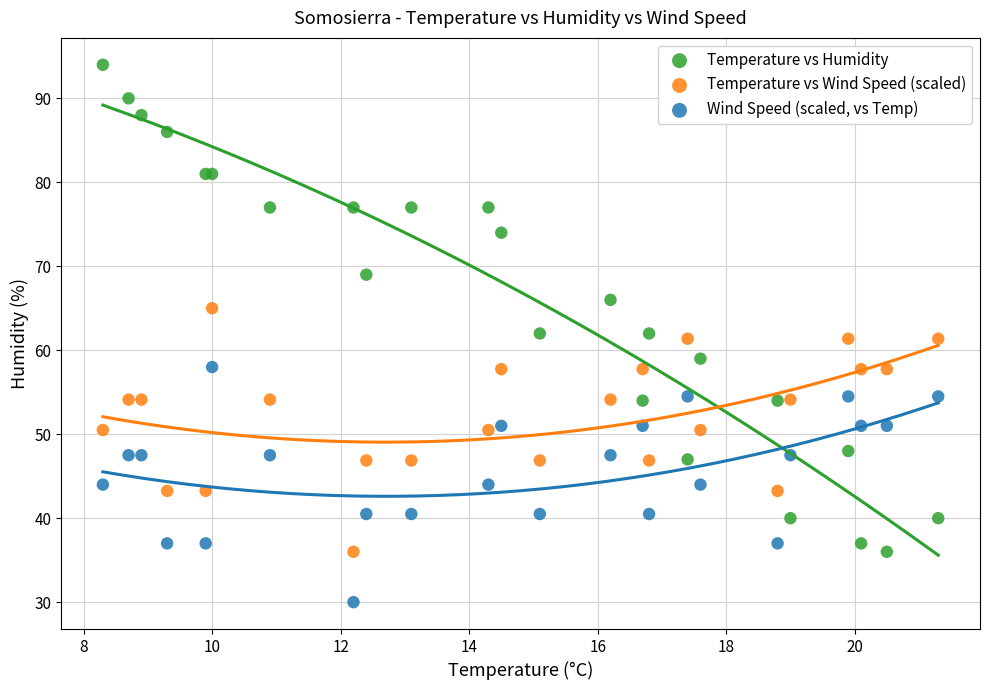

Which series reaches the minimum Y coordinate?

Wind Speed (scaled, vs Temp)